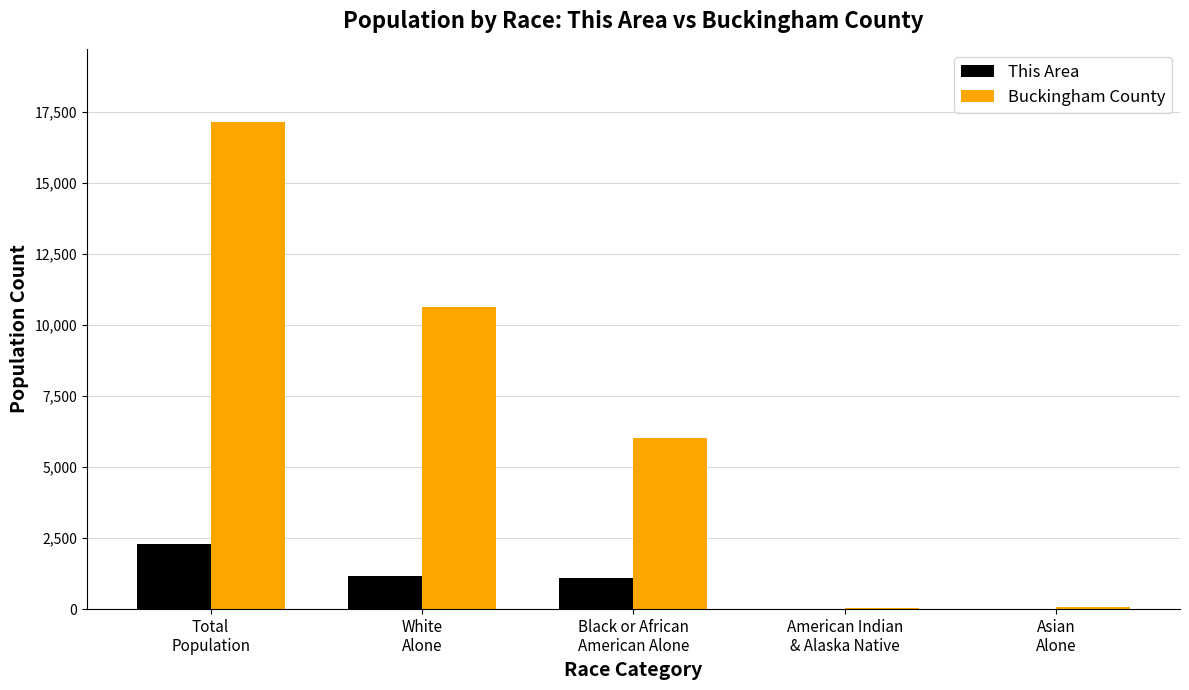

What is the sum of all Buckingham County values?

33911